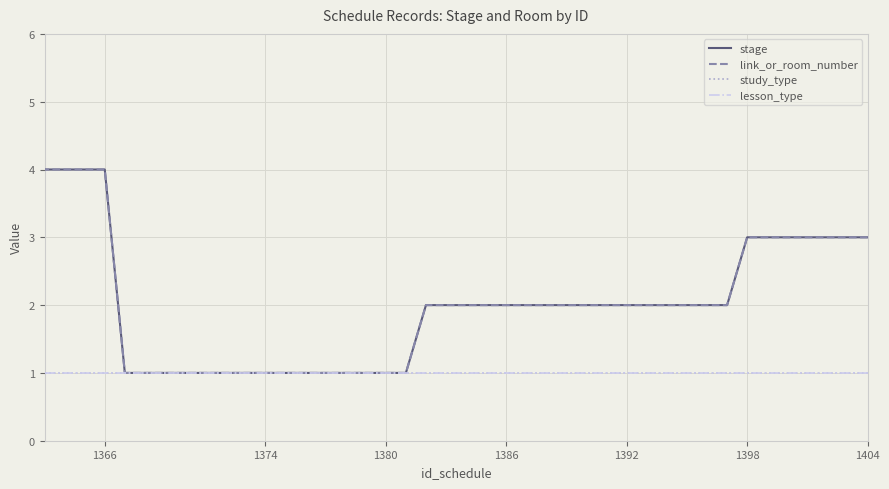

What is the sum of all study_type values?

40